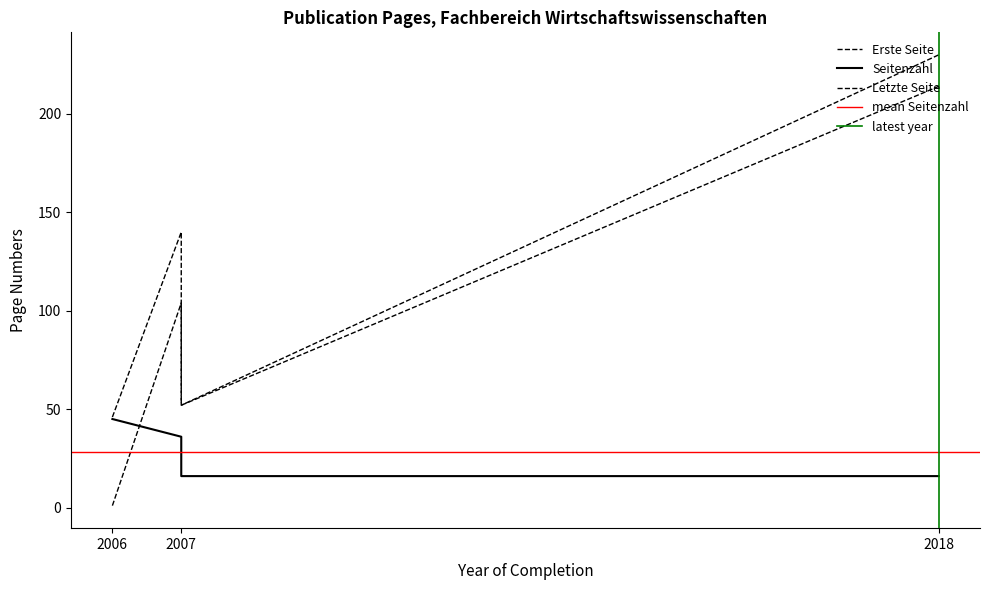

What is the maximum value shown in the chart?

230